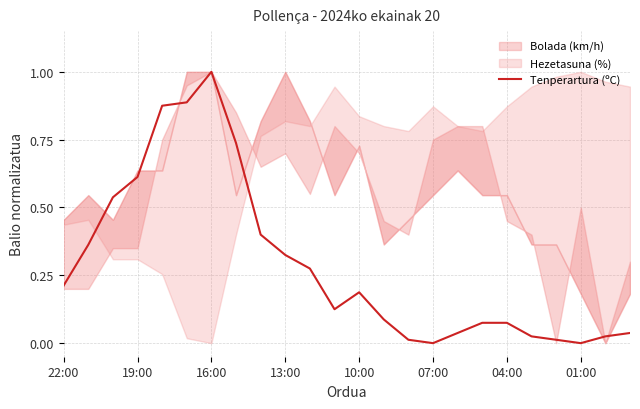

What is the difference between the maximum and minimum values?

1.0